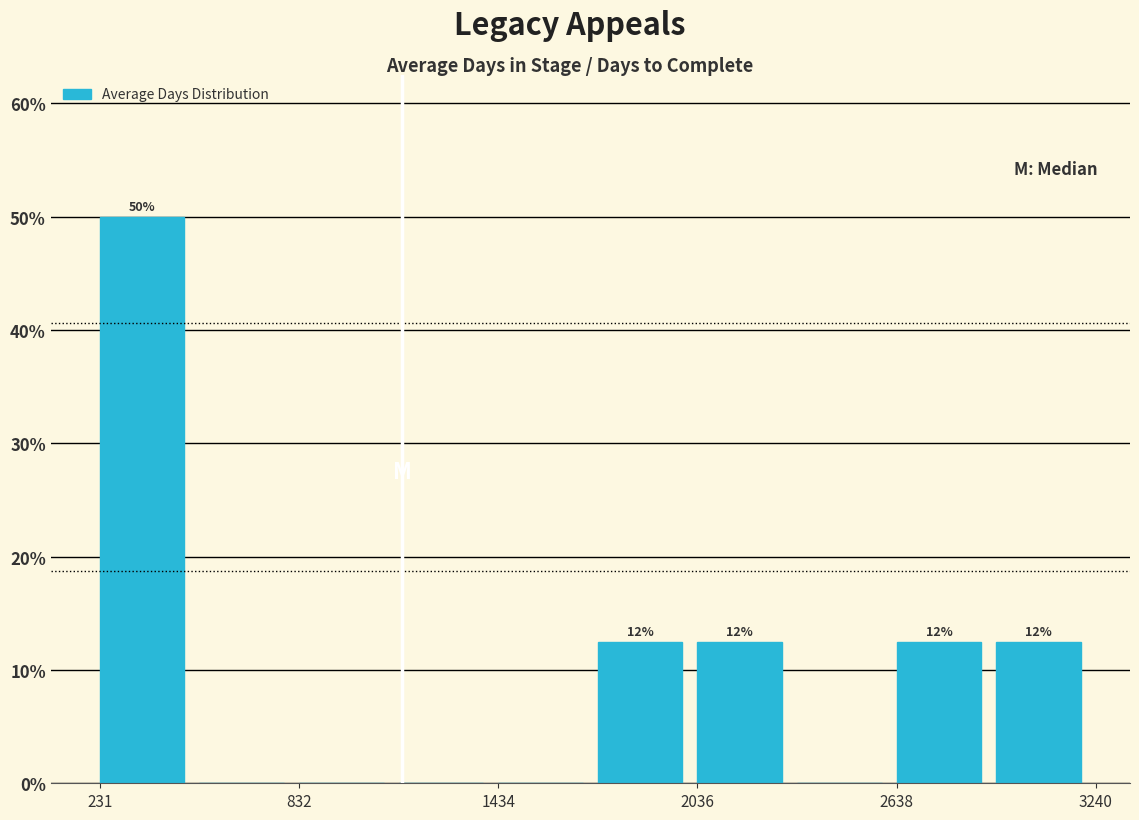

Read against the x-axis, roughly where is the centre of the tallest bar?

400